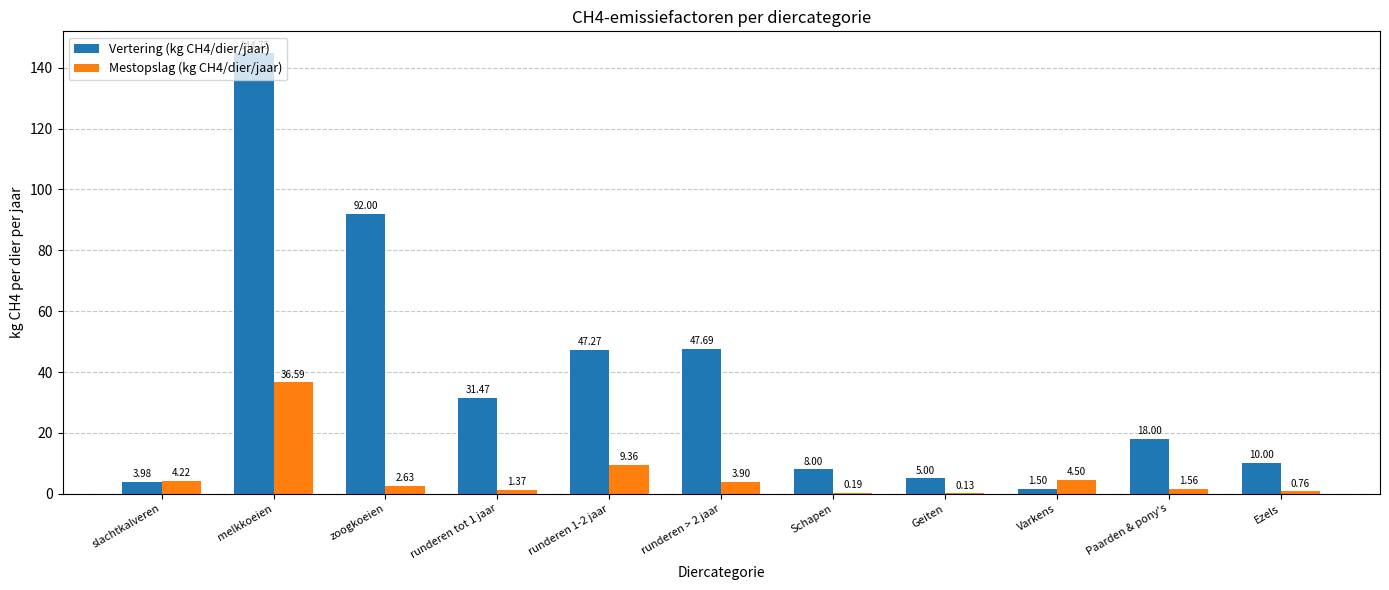

How many data points does each series have?

11